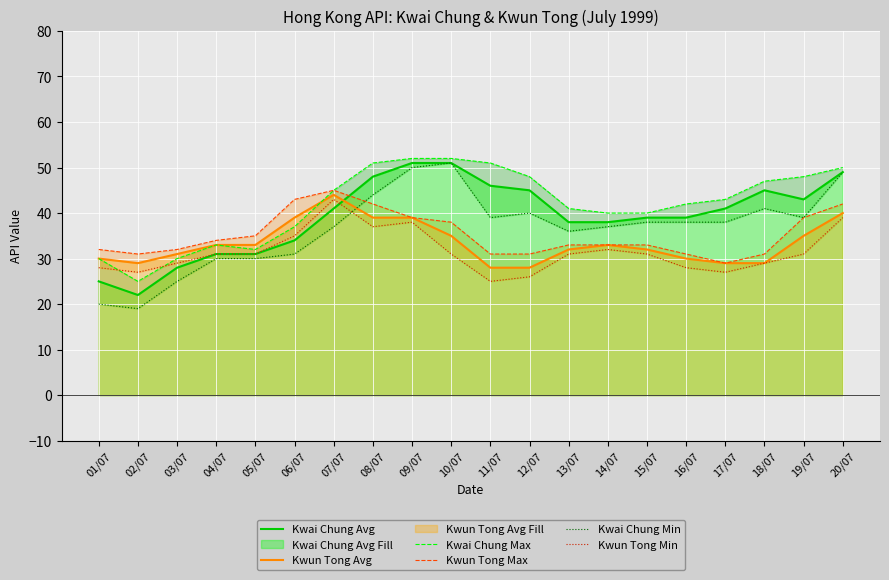

The Kwai Chung Max series shows 40 at 15/07. True or false?

True